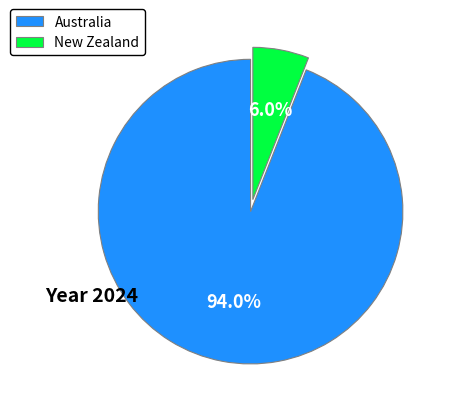

Count the number of slices in the pie.

2